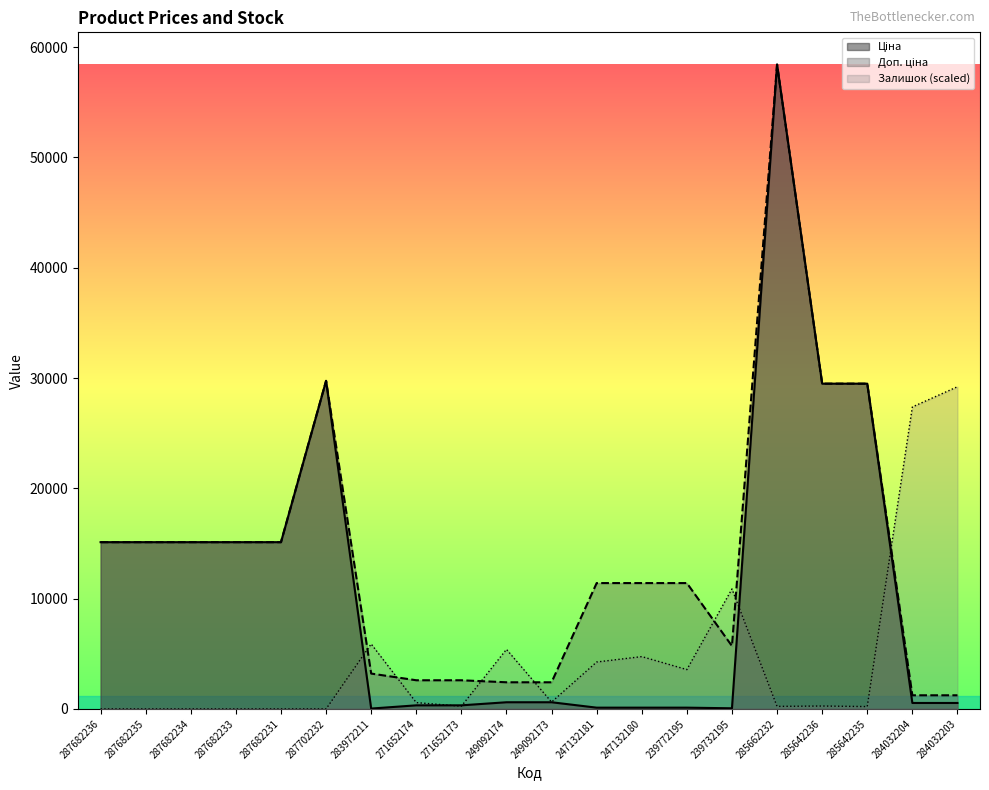

Where is Залишок nearest to the value 14606?

239732195